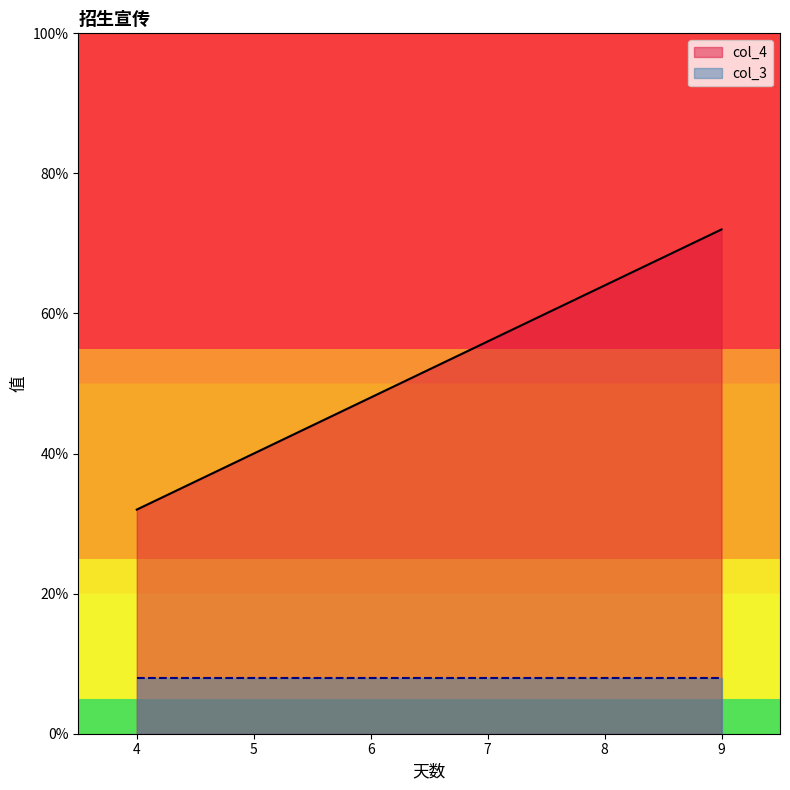

Which series changed the most between 张丽君 and 陈雨?

col_4